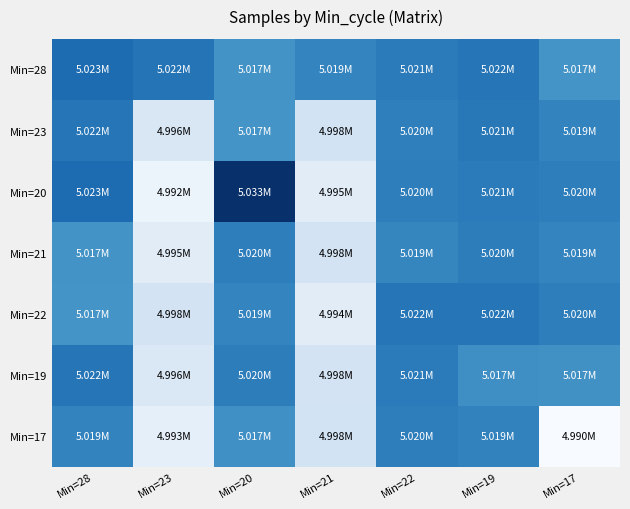

Reading left to right, extract all data points from this chart.

Min=28: Min=28=5023286	Min=23=5021902	Min=20=5016749	Min=21=5019244	Min=22=5020717	Min=19=5021647	Min=17=5016662
Min=23: Min=28=5021793	Min=23=4996203	Min=20=5016662	Min=21=4997692	Min=22=5020053	Min=19=5021261	Min=17=5019278
Min=20: Min=28=5023284	Min=23=4991865	Min=20=5033499	Min=21=4994576	Min=22=5020195	Min=19=5020688	Min=17=5020201
Min=21: Min=28=5016749	Min=23=4994576	Min=20=5020251	Min=21=4997579	Min=22=5019049	Min=19=5020430	Min=17=5019164
Min=22: Min=28=5016662	Min=23=4997570	Min=20=5019164	Min=21=4994494	Min=22=5021599	Min=19=5021647	Min=17=5020254
Min=19: Min=28=5021647	Min=23=4996118	Min=20=5020430	Min=21=4997570	Min=22=5020688	Min=19=5017473	Min=17=5017097
Min=17: Min=28=5019278	Min=23=4993428	Min=20=5017222	Min=21=4997719	Min=22=5020254	Min=19=5019458	Min=17=4989615